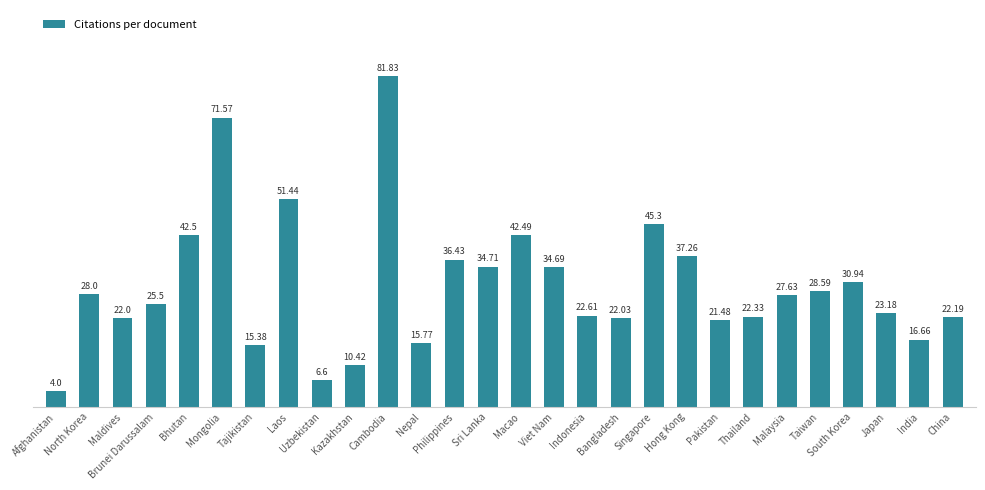

How many bars are there in total?

28